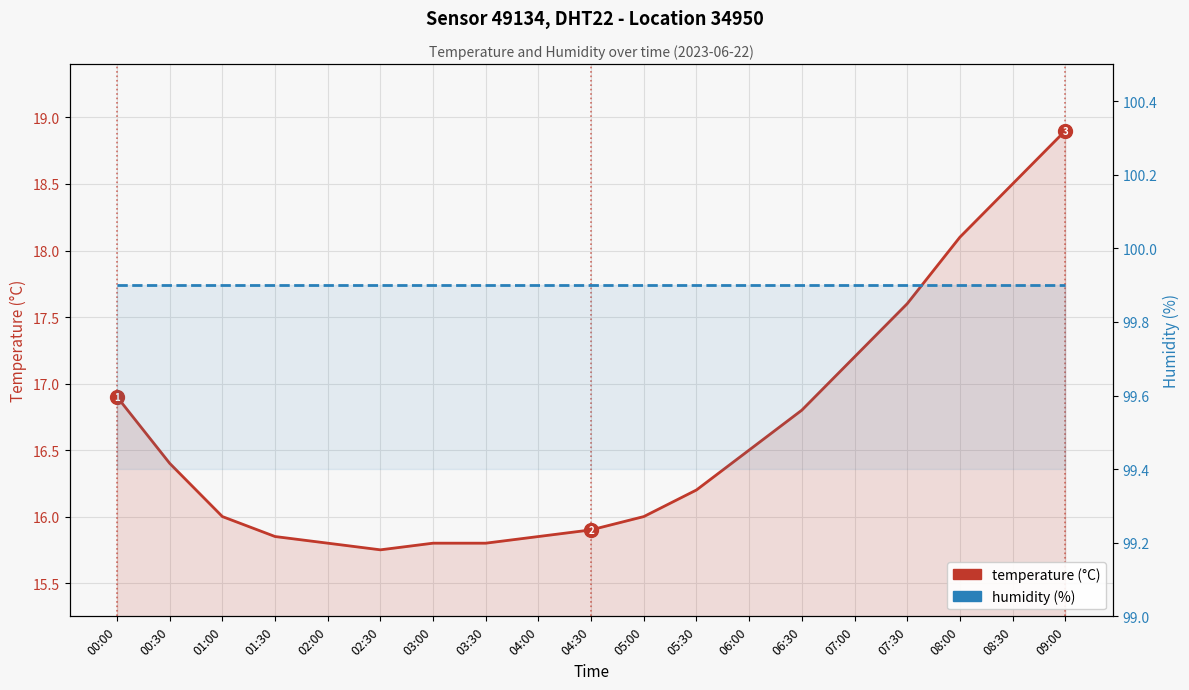

What is the total value across all series at 08:00?

118.0